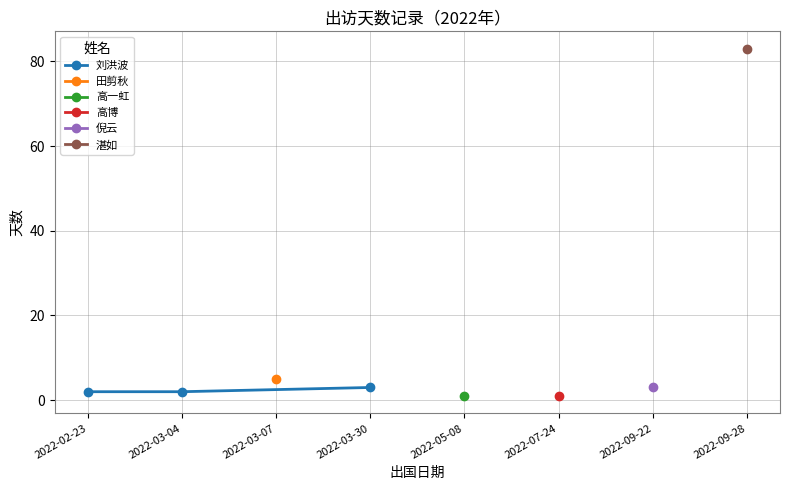

What is the value of the 刘洪波 point at the 1st from the left?

2